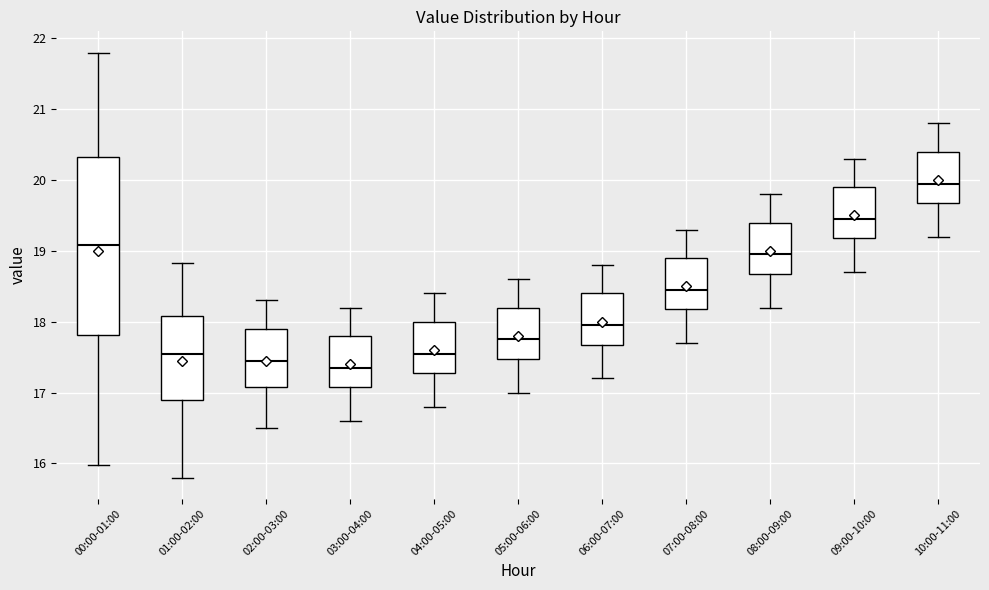

Which box is the tallest, from its lower edge to its upper edge?

00:00-01:00